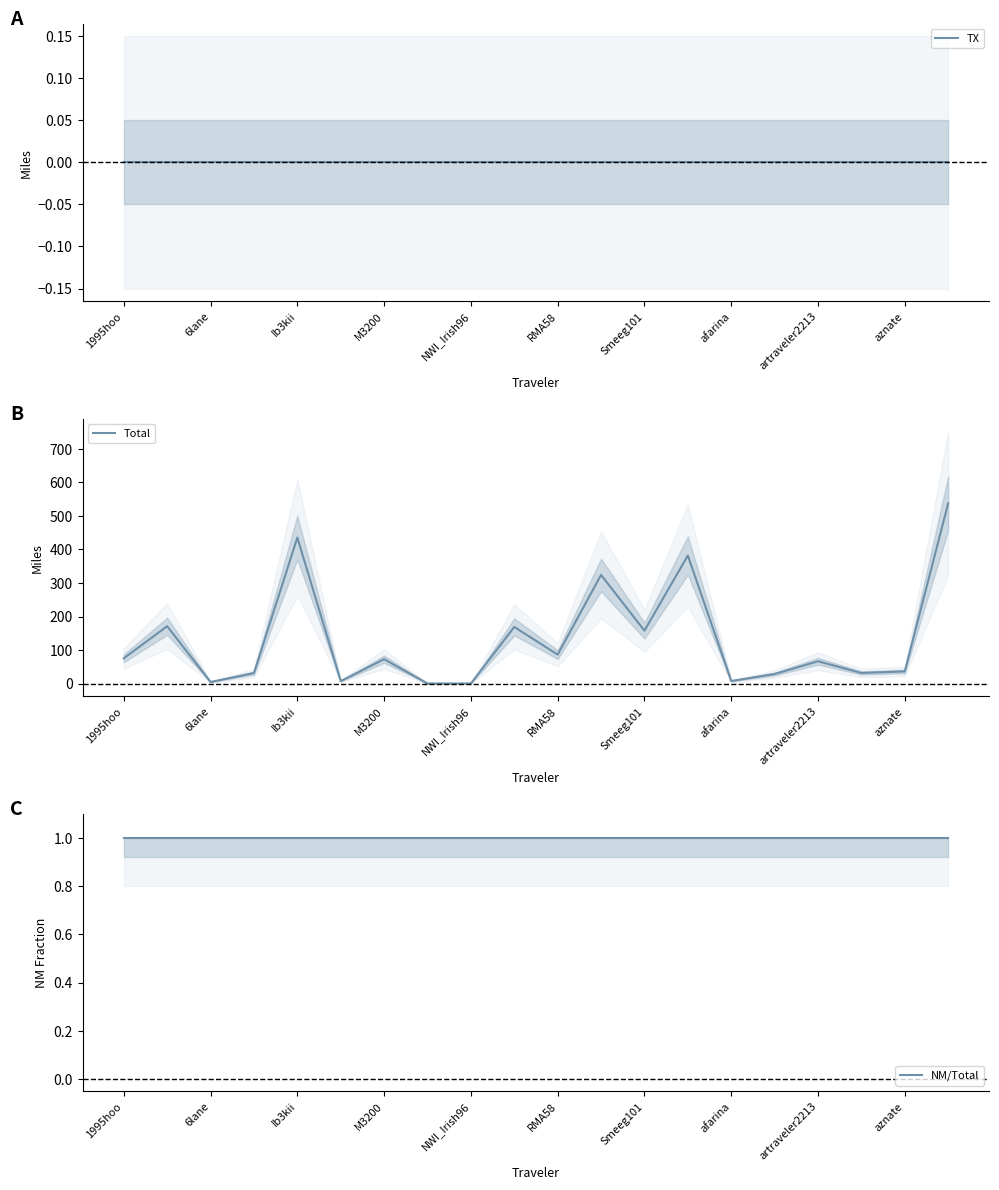

Is it true that Total equals 66.7 at artraveler2213?

True